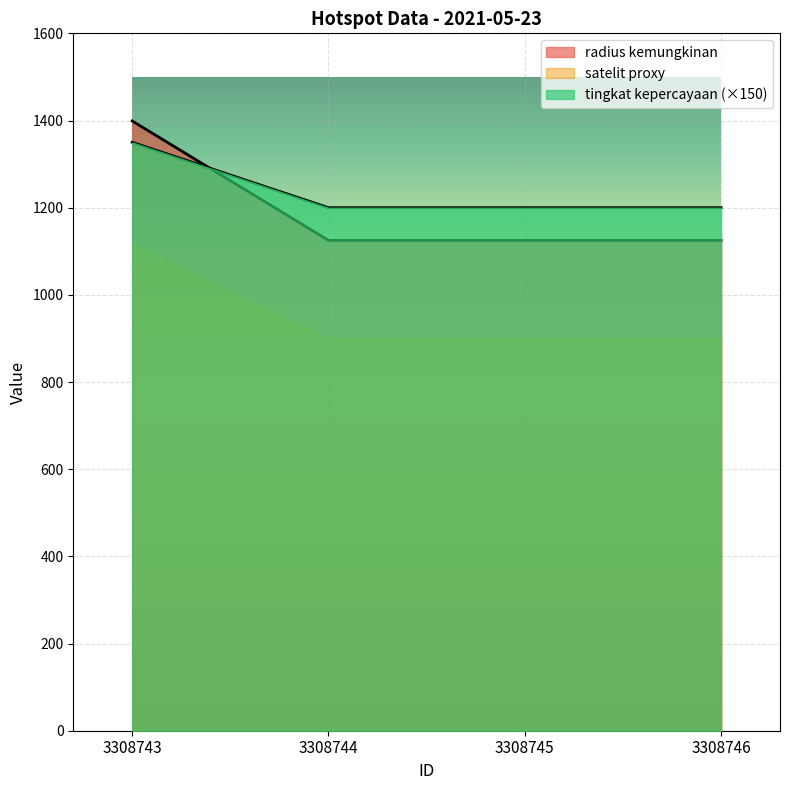

The value of satelit_proxy at 3308743 is 618. True or false?

False